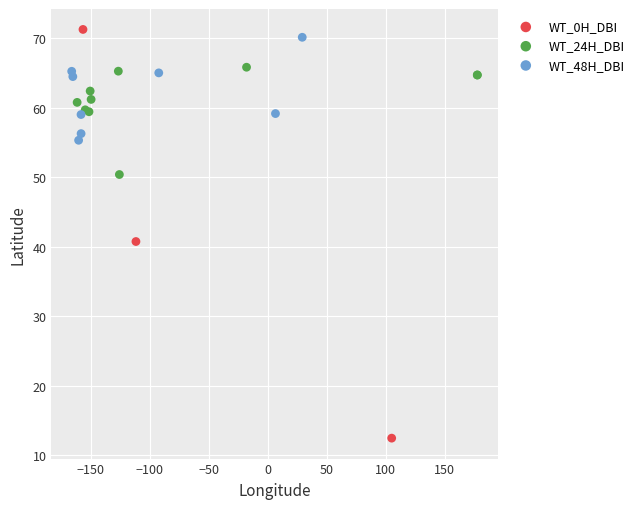

Which series has the largest Y range (max minus min)?

WT_0H_DBI